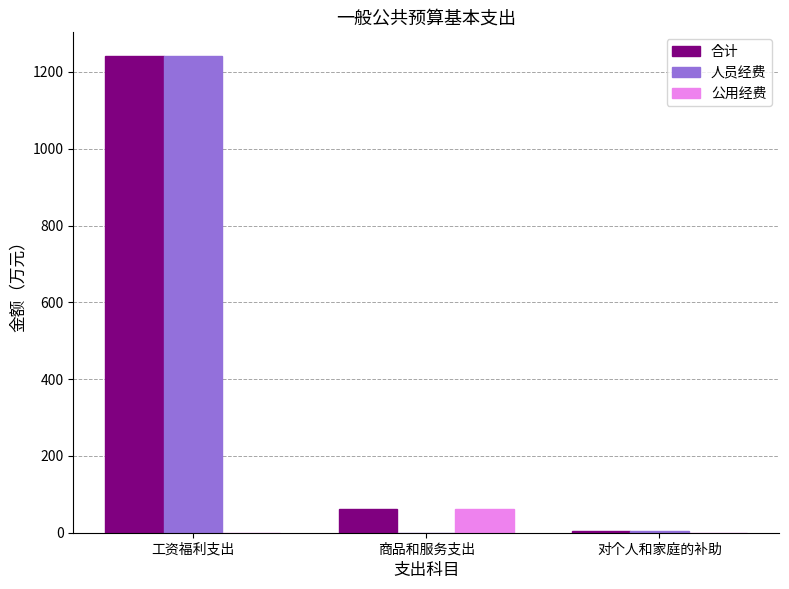

True or false: 人员经费 has a value of -501.2 at 商品和服务支出.

False